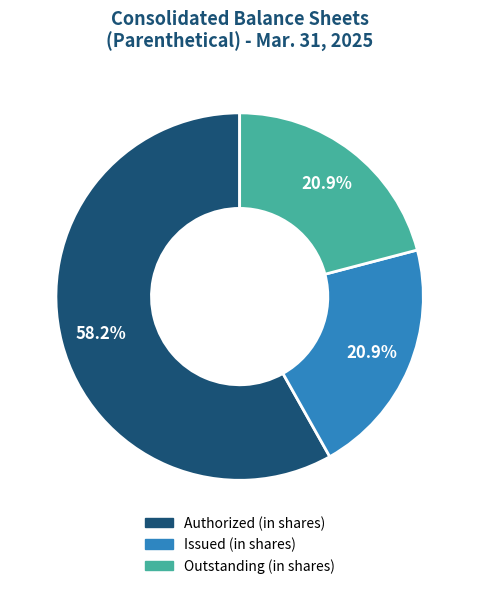

Is there a majority slice in this chart?

Yes